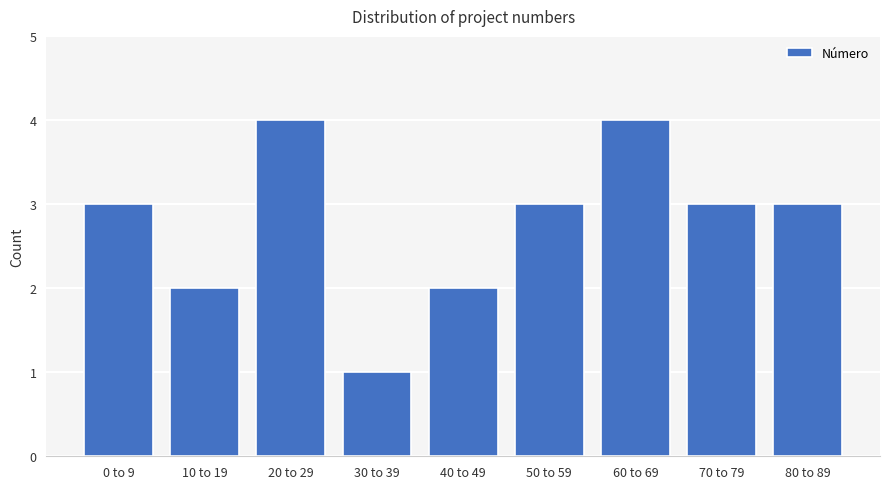

Reading left to right, what are all the values shown in this chart?

3	2	4	1	2	3	4	3	3